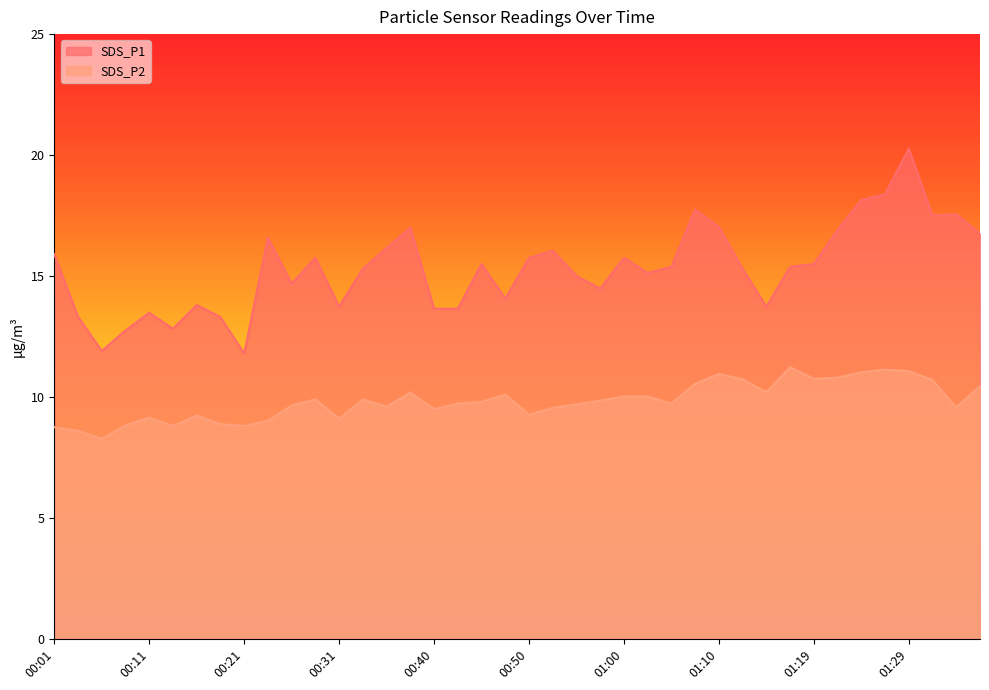

Reading left to right, what are all the values shown in this chart?

SDS_P1: 00:01=15.9	00:04=13.3	00:06=11.9	00:09=12.8	00:11=13.5	00:13=12.8	00:16=13.8	00:18=13.3	00:21=11.8	00:23=16.6	00:26=14.7	00:28=15.8	00:31=13.7	00:33=15.3	00:35=16.1	00:38=17.0	00:40=13.7	00:43=13.7	00:45=15.5	00:48=14.1	00:50=15.8	00:53=16.1	00:55=15.0	00:57=14.5	01:00=15.8	01:02=15.1	01:05=15.4	01:07=17.8	01:10=17.0	01:12=15.3	01:15=13.7	01:17=15.4	01:19=15.5	01:22=16.9	01:24=18.1	01:27=18.4	01:29=20.3	01:32=17.5	01:34=17.6	01:37=16.8
SDS_P2: 00:01=8.8	00:04=8.6	00:06=8.3	00:09=8.8	00:11=9.2	00:13=8.8	00:16=9.2	00:18=8.9	00:21=8.8	00:23=9.0	00:26=9.7	00:28=9.9	00:31=9.1	00:33=9.9	00:35=9.6	00:38=10.2	00:40=9.5	00:43=9.7	00:45=9.8	00:48=10.1	00:50=9.3	00:53=9.6	00:55=9.7	00:57=9.8	01:00=10.0	01:02=10.0	01:05=9.7	01:07=10.6	01:10=10.9	01:12=10.7	01:15=10.2	01:17=11.2	01:19=10.8	01:22=10.8	01:24=11.0	01:27=11.1	01:29=11.1	01:32=10.7	01:34=9.6	01:37=10.4